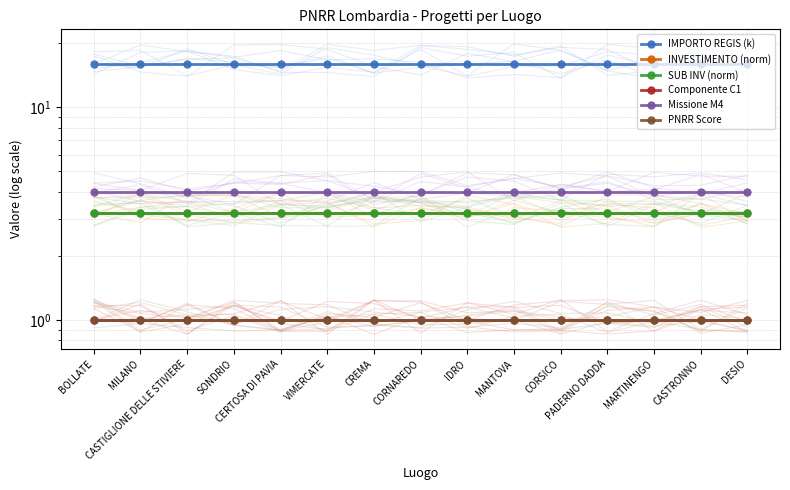

True or false: SUB INV (norm) and Componente C1 cross at least once.

False